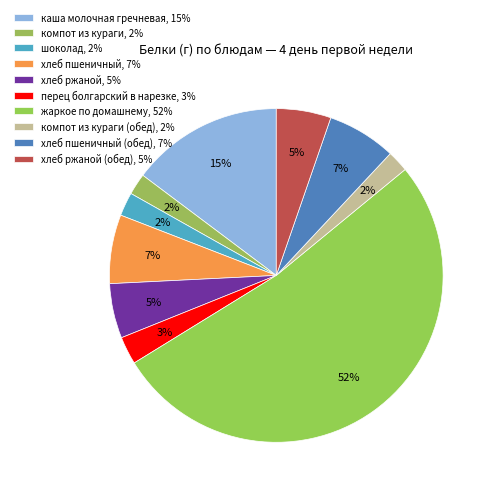

How many slices are in this pie chart?

10